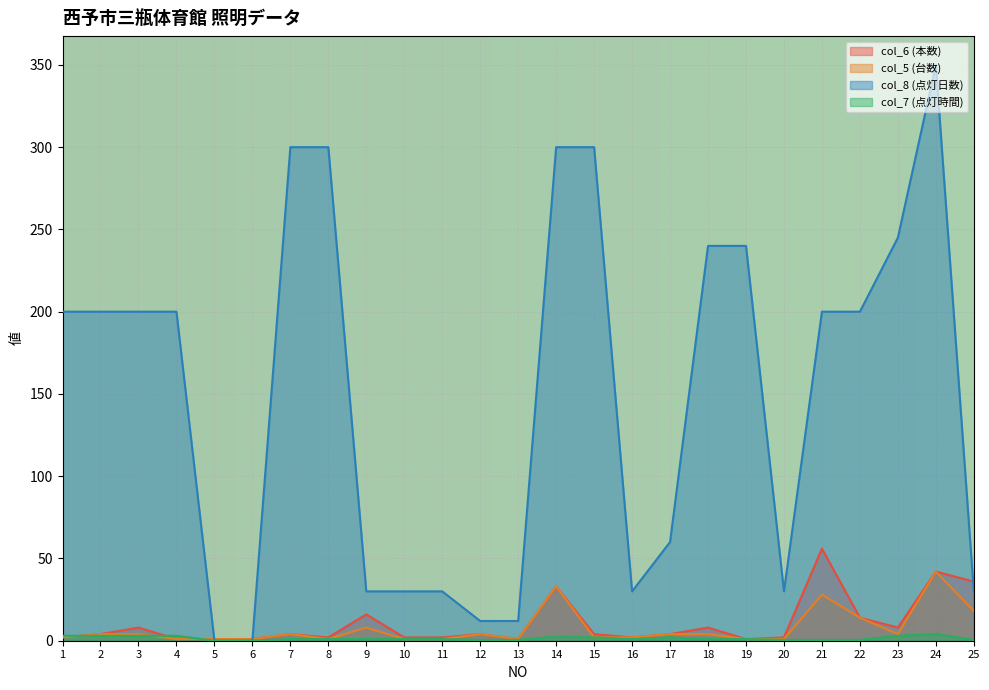

How many lines are shown in the chart?

4